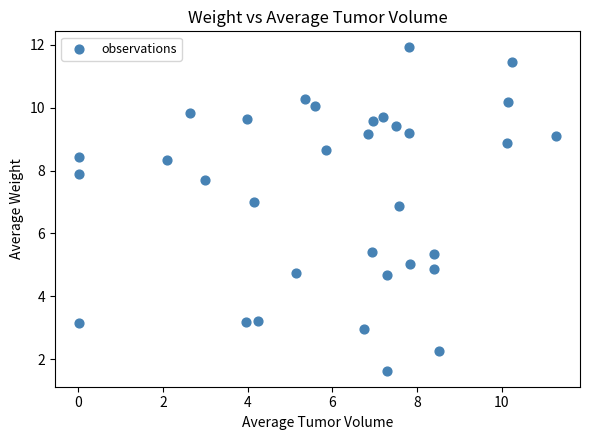

What is the range of X values (max minus min)?

11.3